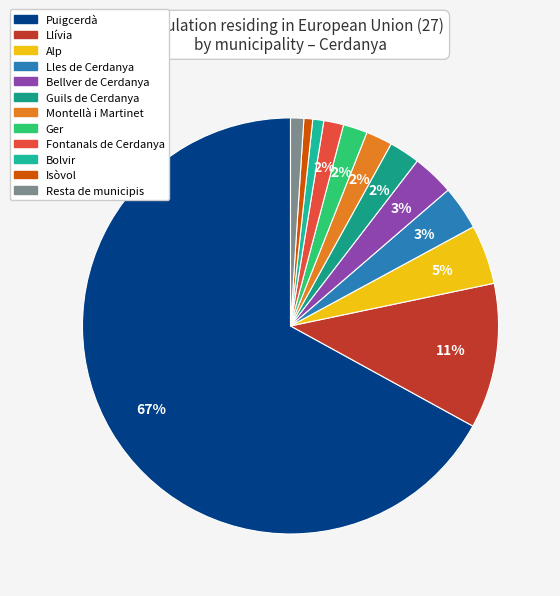

To the nearest percent, what is the average slice percentage?

8%